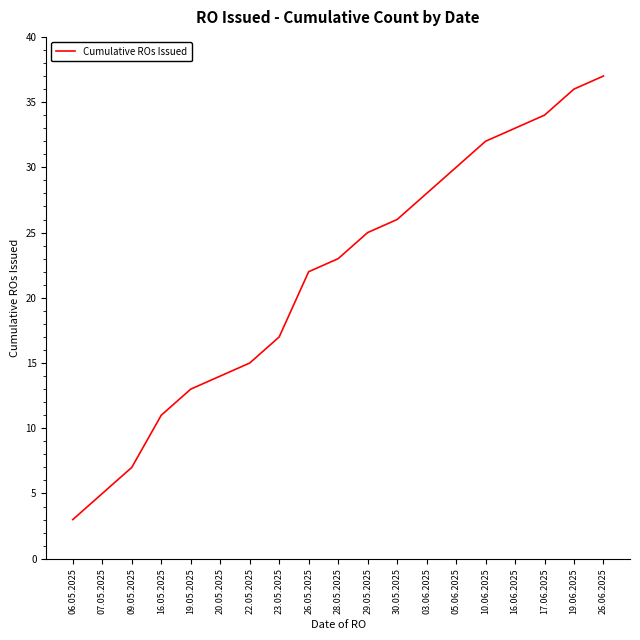

Rank the categories by value from lowest to highest.

06.05.2025, 07.05.2025, 09.05.2025, 16.05.2025, 19.05.2025, 20.05.2025, 22.05.2025, 23.05.2025, 26.05.2025, 28.05.2025, 29.05.2025, 30.05.2025, 03.06.2025, 05.06.2025, 10.06.2025, 16.06.2025, 17.06.2025, 19.06.2025, 26.06.2025